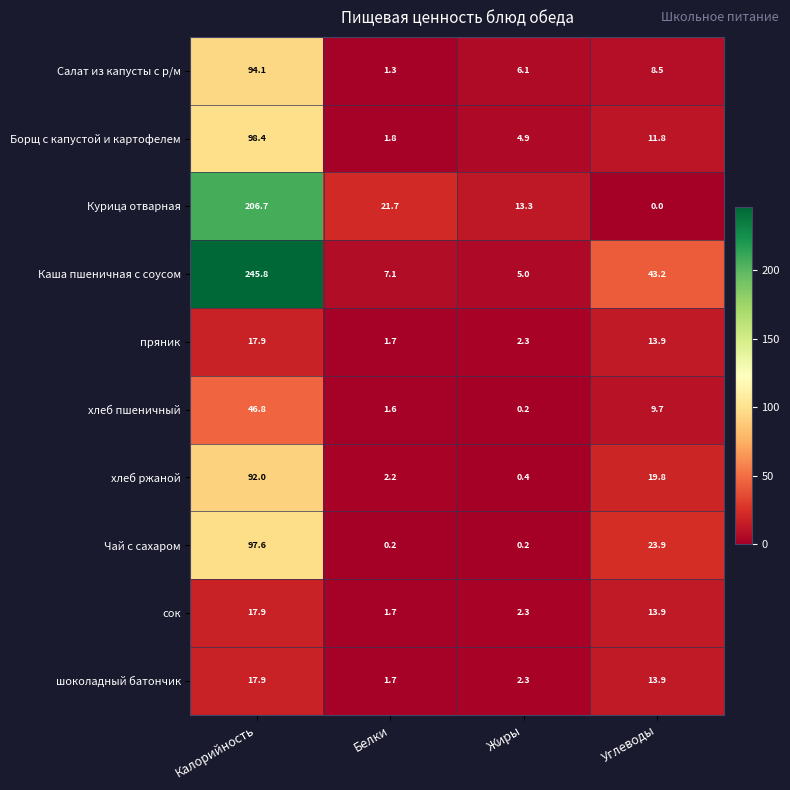

At which category is the sum across all series the highest?

Калорийность